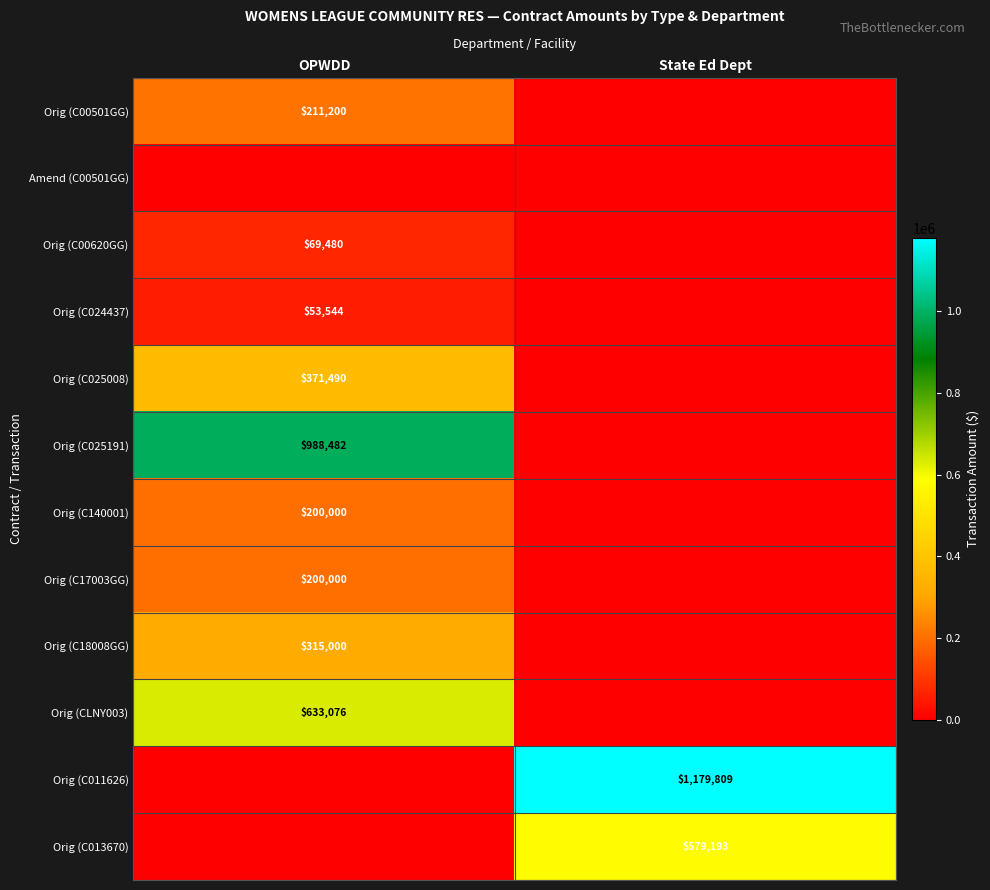

At which category does the chart reach its peak across all series?

State Ed Dept